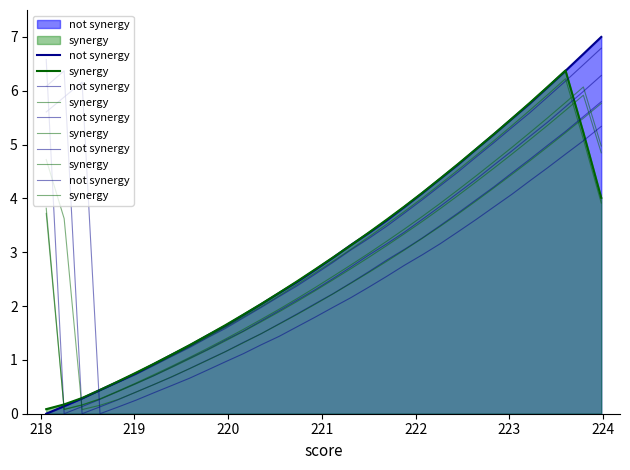

In not synergy, how many points are lower than both neighbors (excluding endpoints)?

1